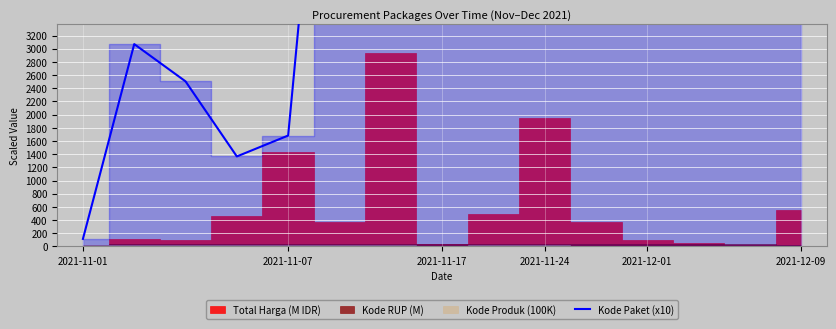

At which category does the chart reach its peak across all series?

2021-11-24